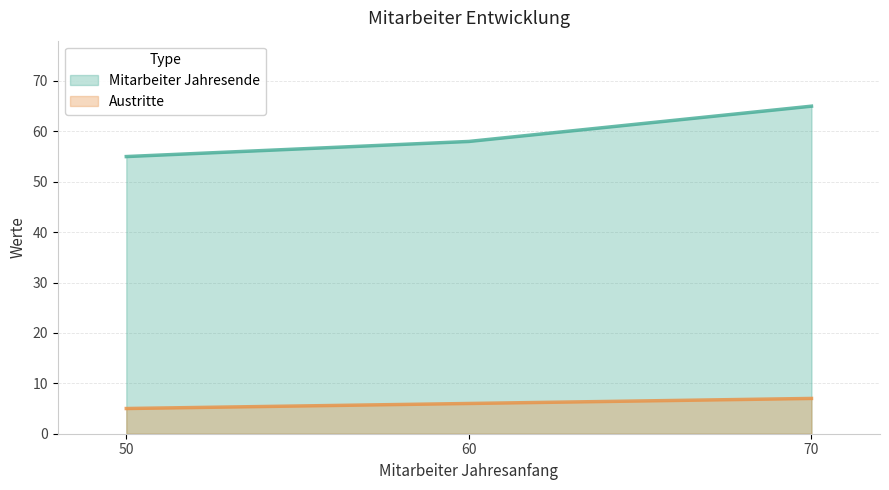

Which has a higher value, 50 or 60?

60